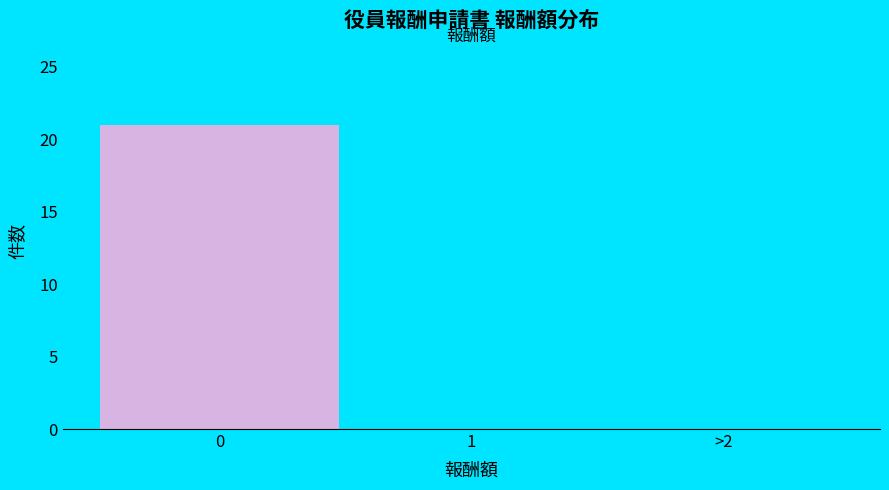

Reading left to right, list all the values displayed in this chart.

0=21	1=0	>2=0